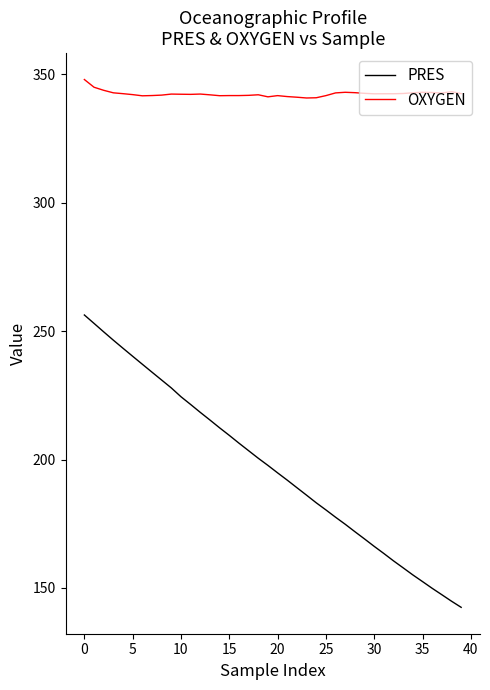

Which series has the largest range (max minus min)?

PRES